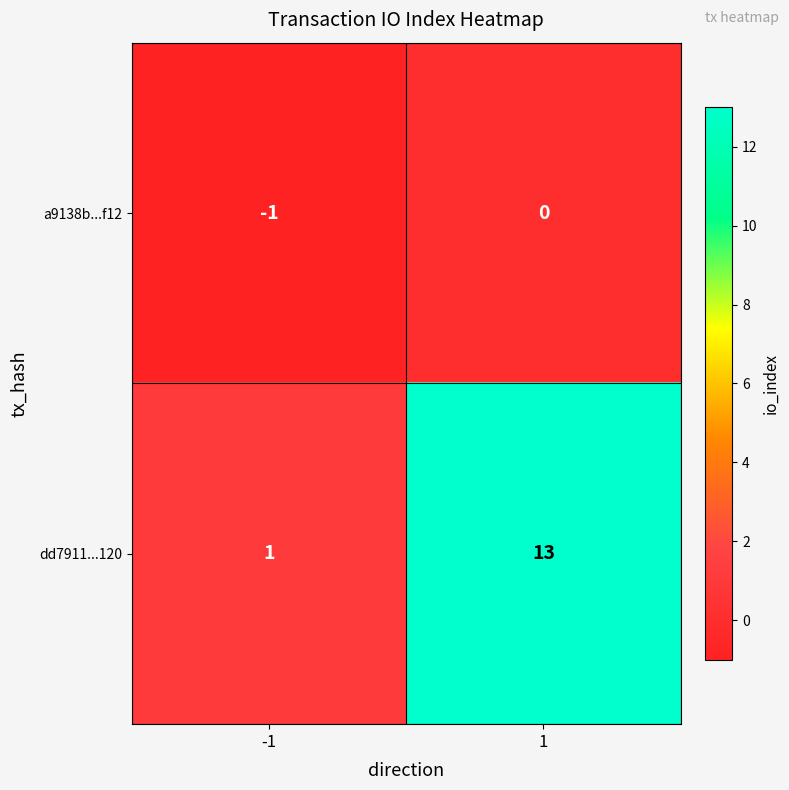

What is the sum of the dd7911...120 values at -1 and 1?

14